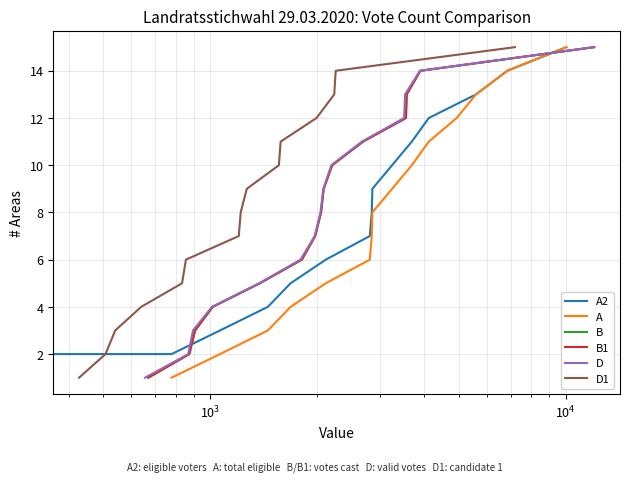

Does the chart display data point markers on the line(s)?

No